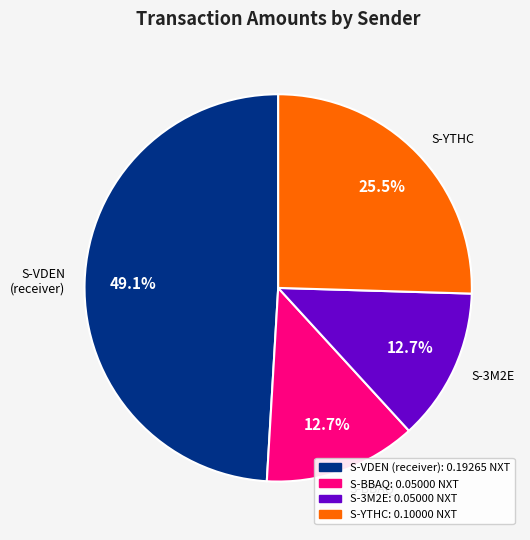

Which slice is the largest?

S-VDEN (receiver)